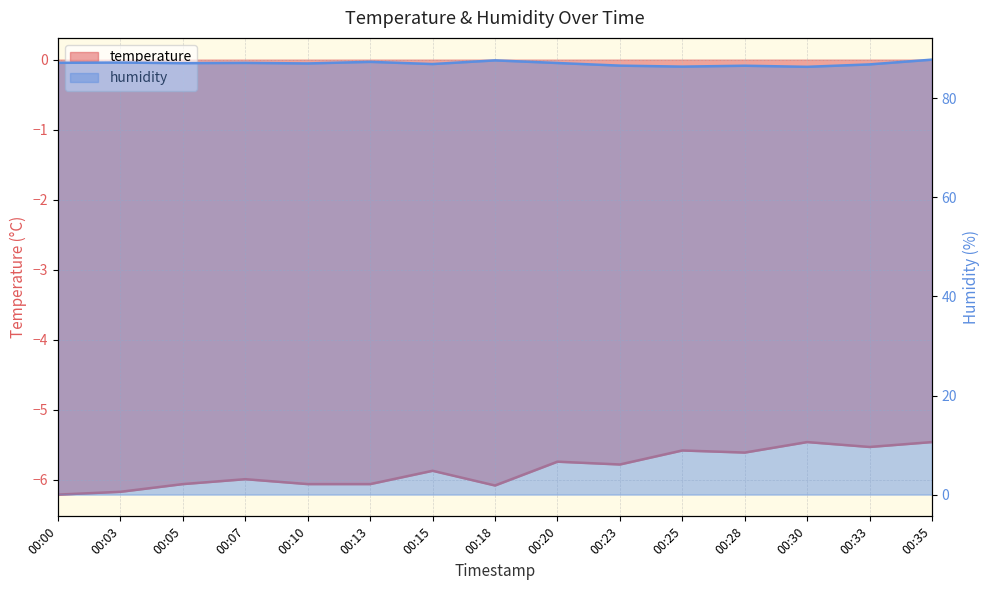

True or false: temperature and humidity cross at least once.

False